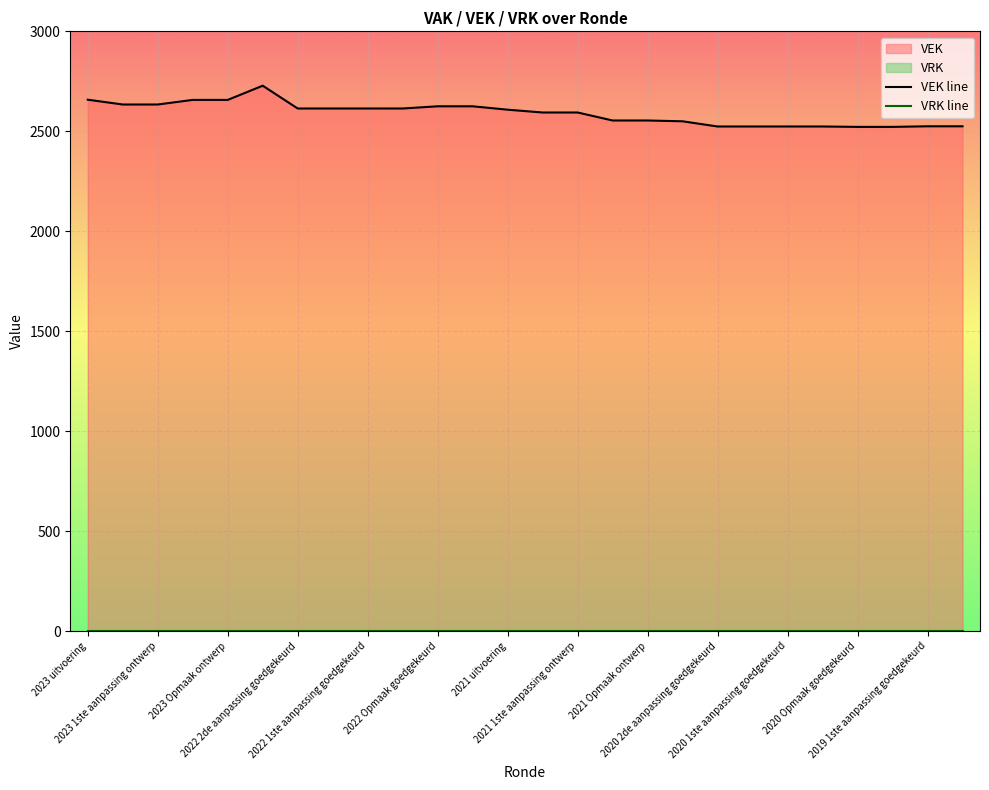

True or false: VRK line has a value of 0 at 2022 Opmaak goedgekeurd.

True